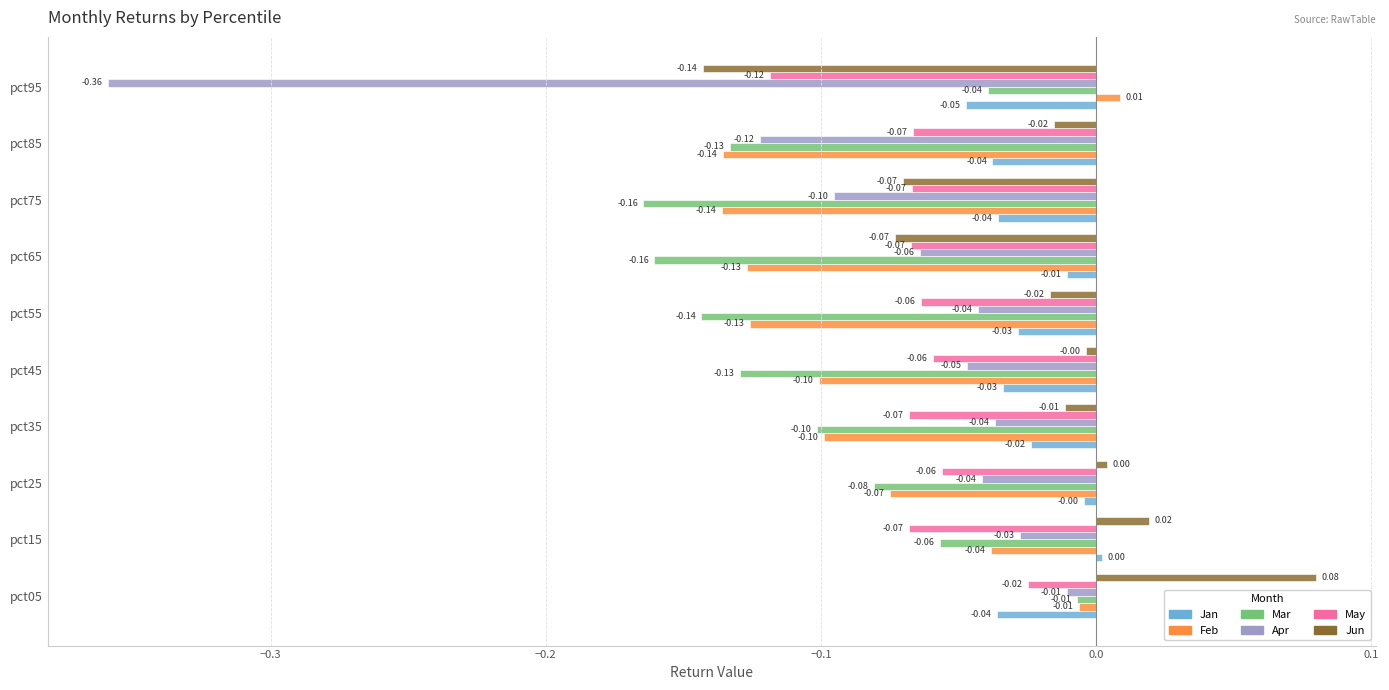

Count the number of data series in this chart.

6